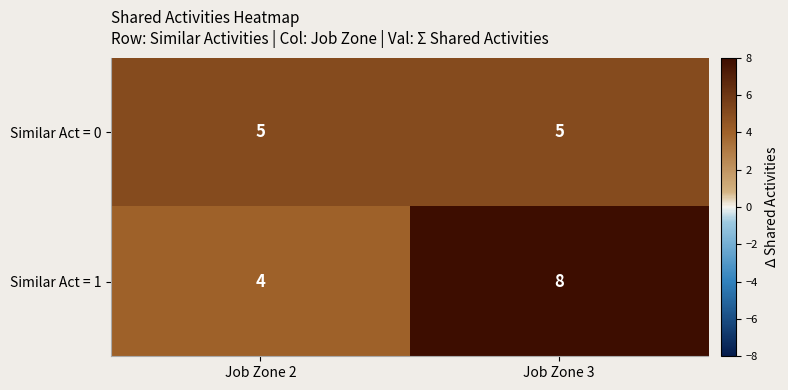

Which label corresponds to the smallest value in the chart?

Job Zone 2